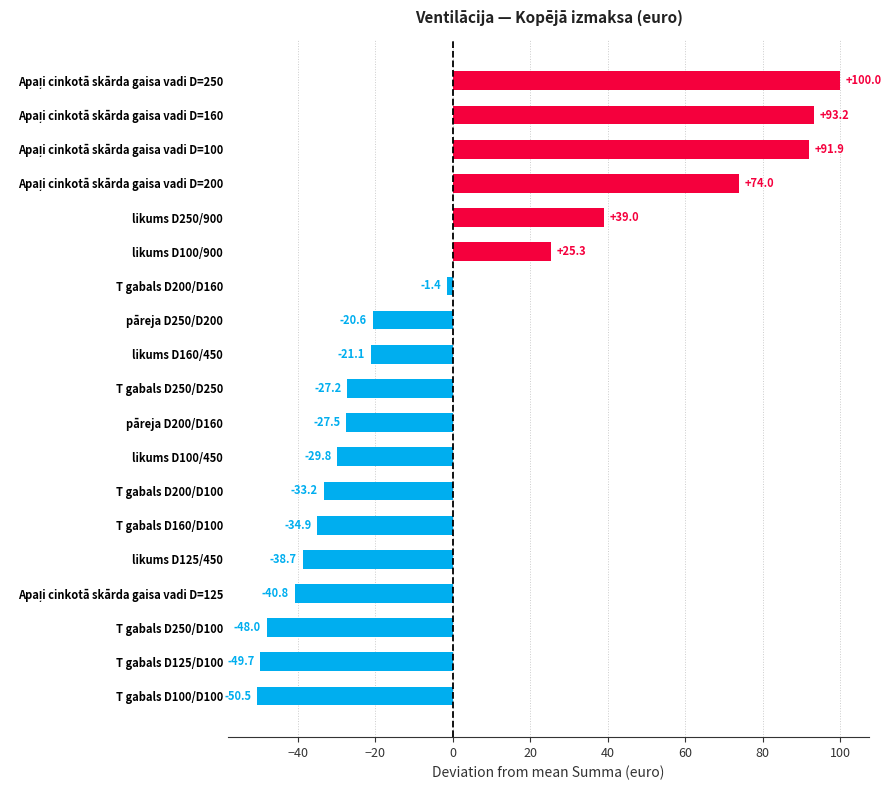

What is the difference between the values at T gabals D200/D100 and T gabals D100/D100?

17.2